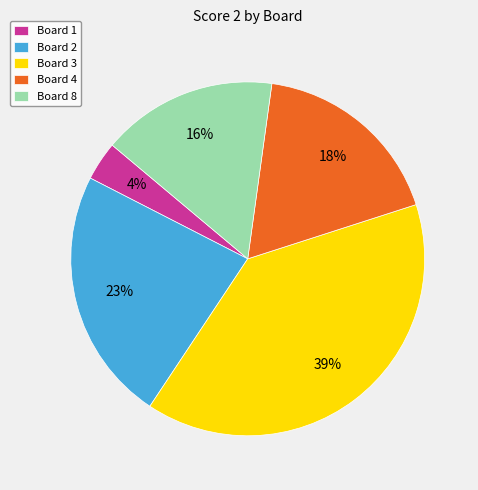

What is the smallest slice in the pie chart?

Board 1